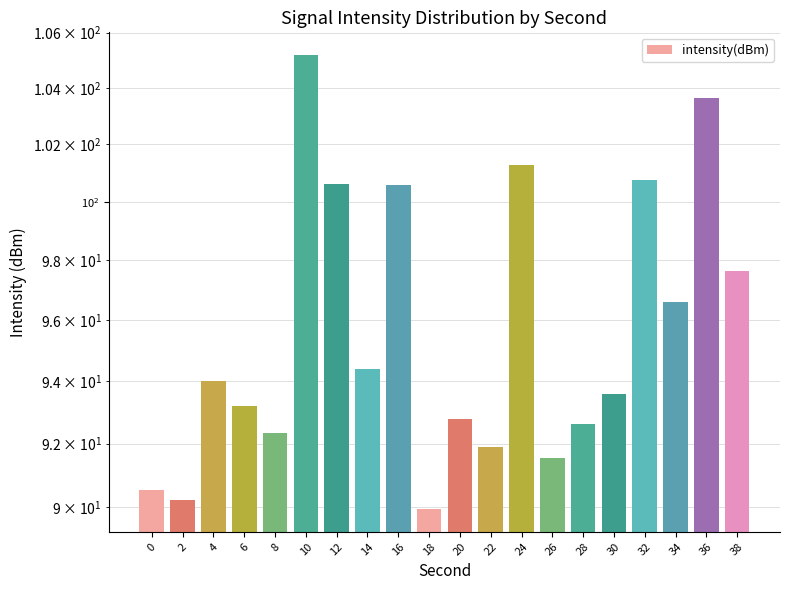

What is the greatest value displayed?

105.2